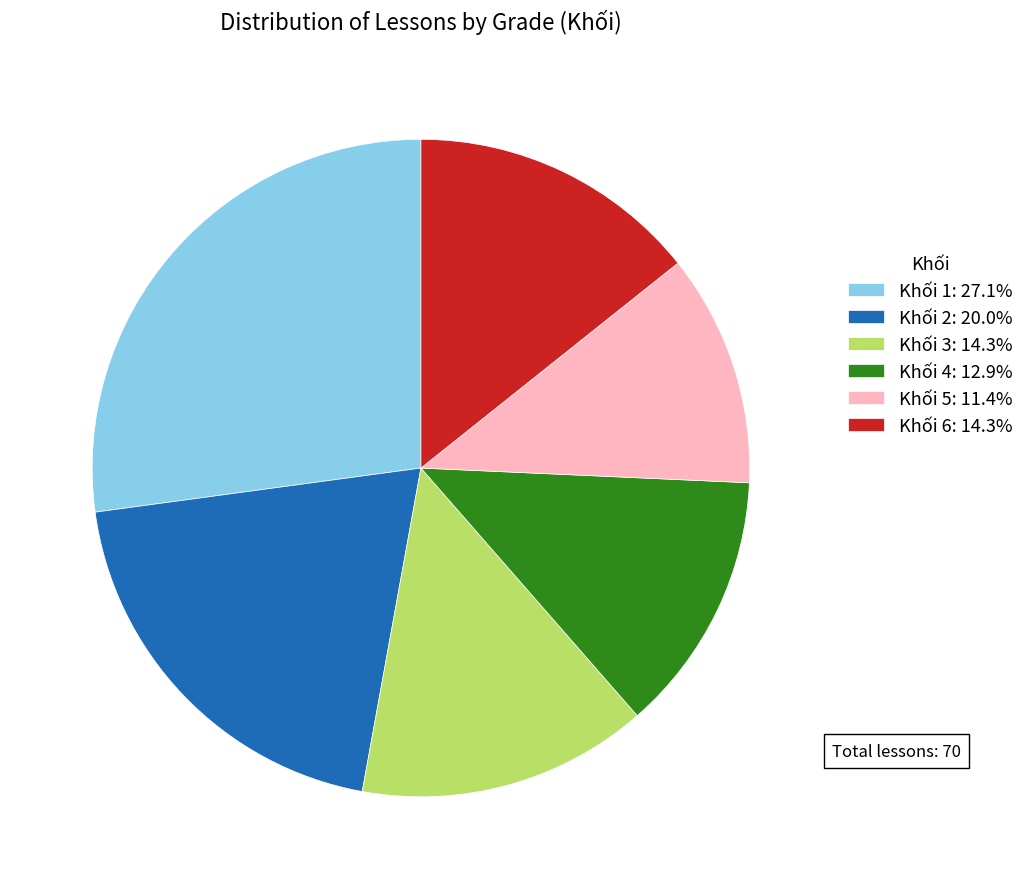

Combined, do Khối 5: 11.4% and Khối 1: 27.1% account for over 50%?

No